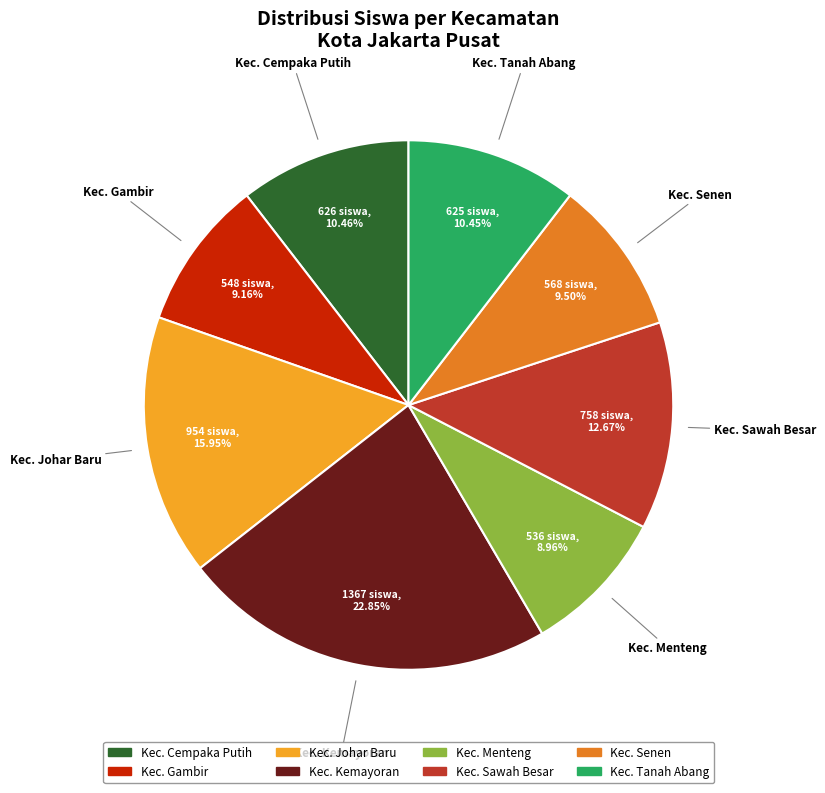

What is the ratio of the value at Kec. Tanah Abang to the value at Kec. Sawah Besar?

0.8